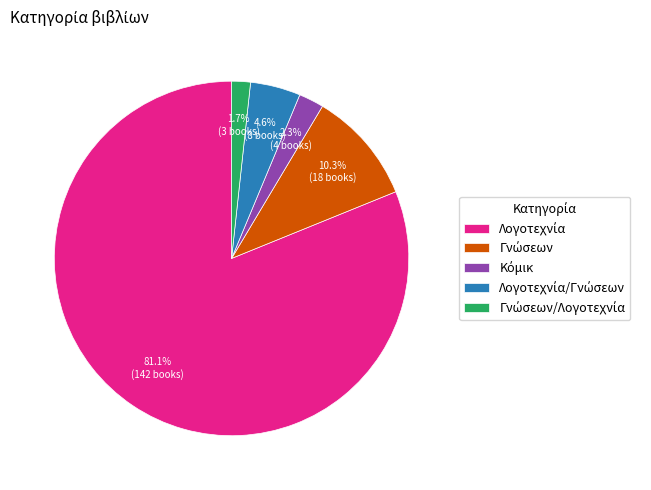

Is there a majority slice in this chart?

Yes